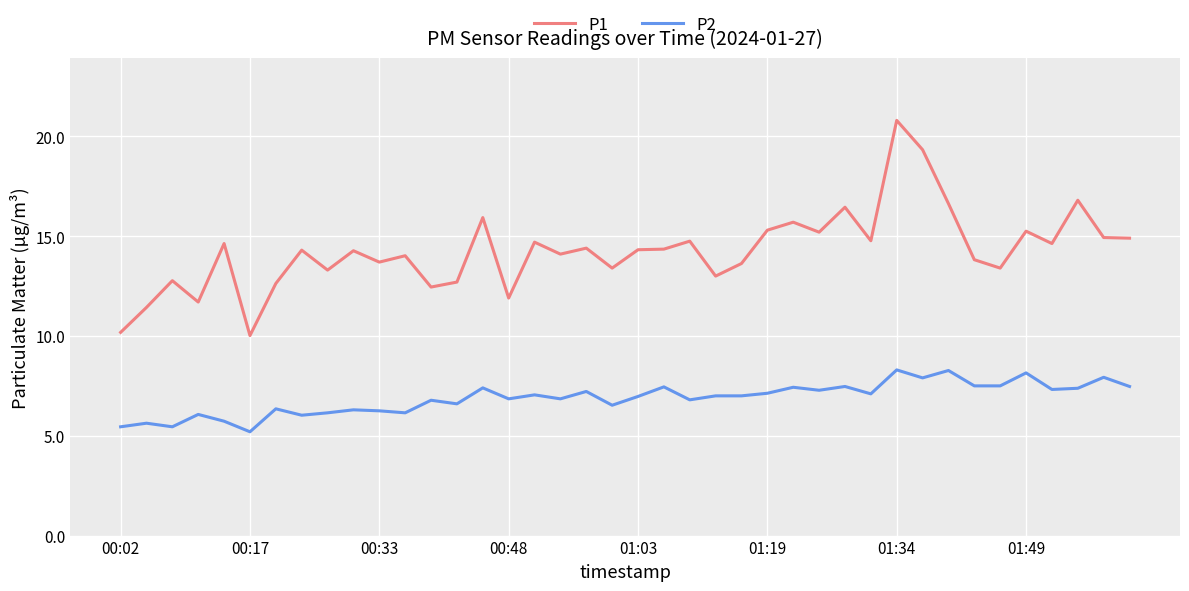

True or false: P2 and P1 cross at least once.

False